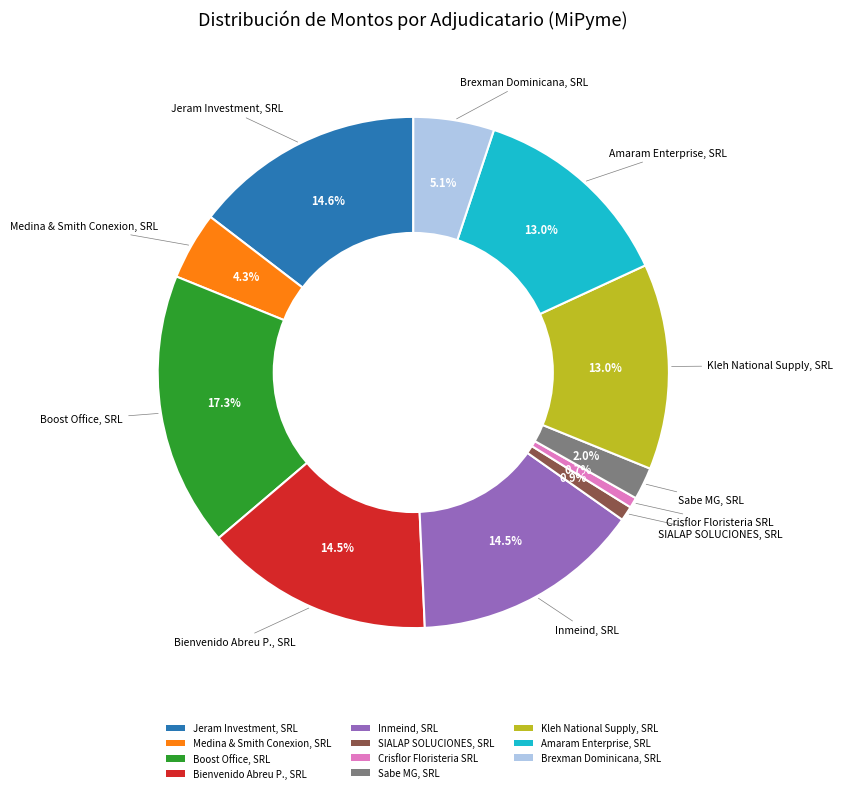

How much of the chart is everything except Jeram Investment, SRL?

85.4%